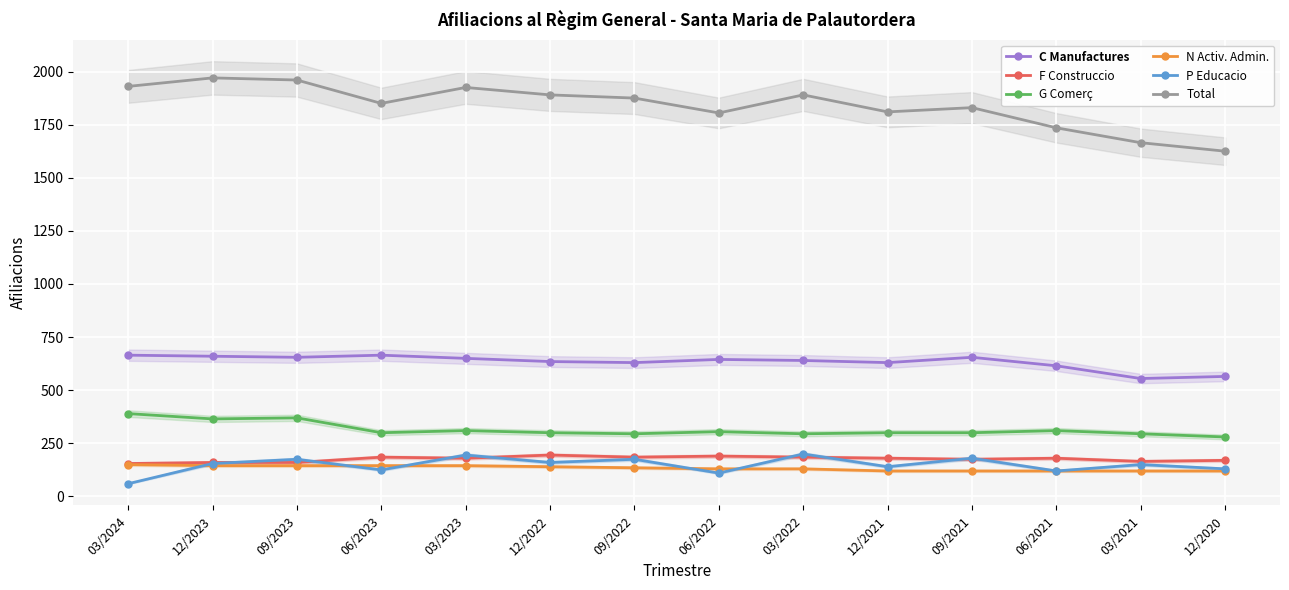

What is the maximum value for N Activ. Admin.?

150